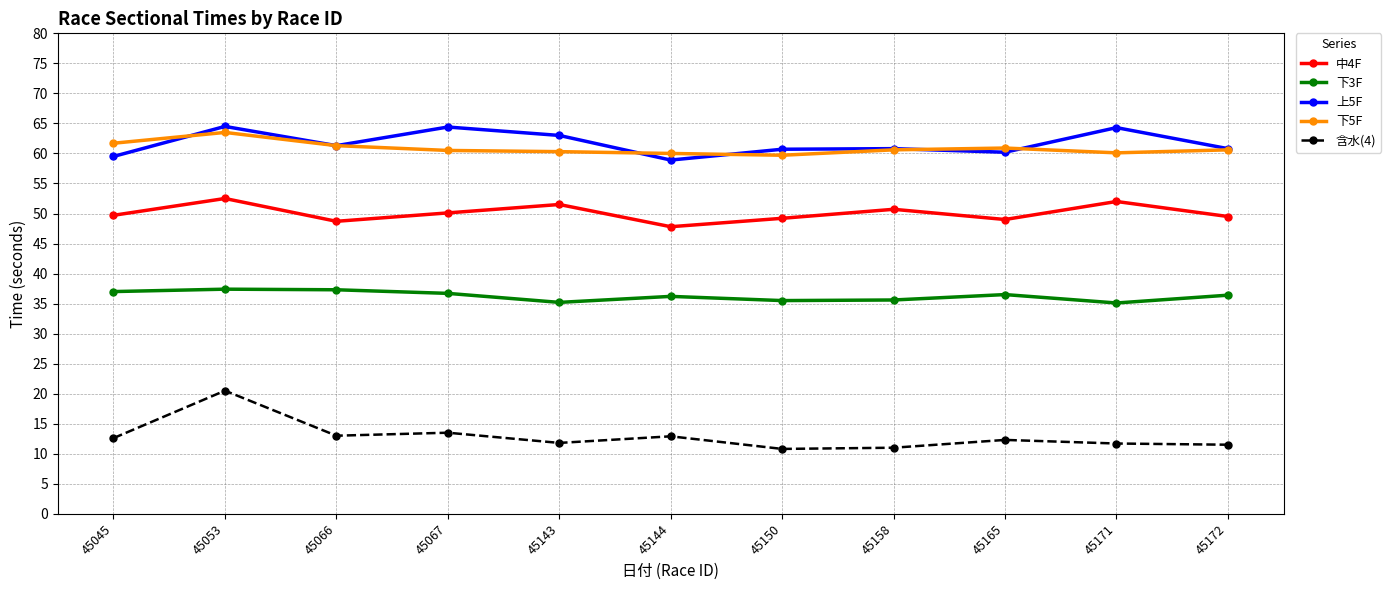

True or false: 含水(4) and 上5F intersect in this chart.

False